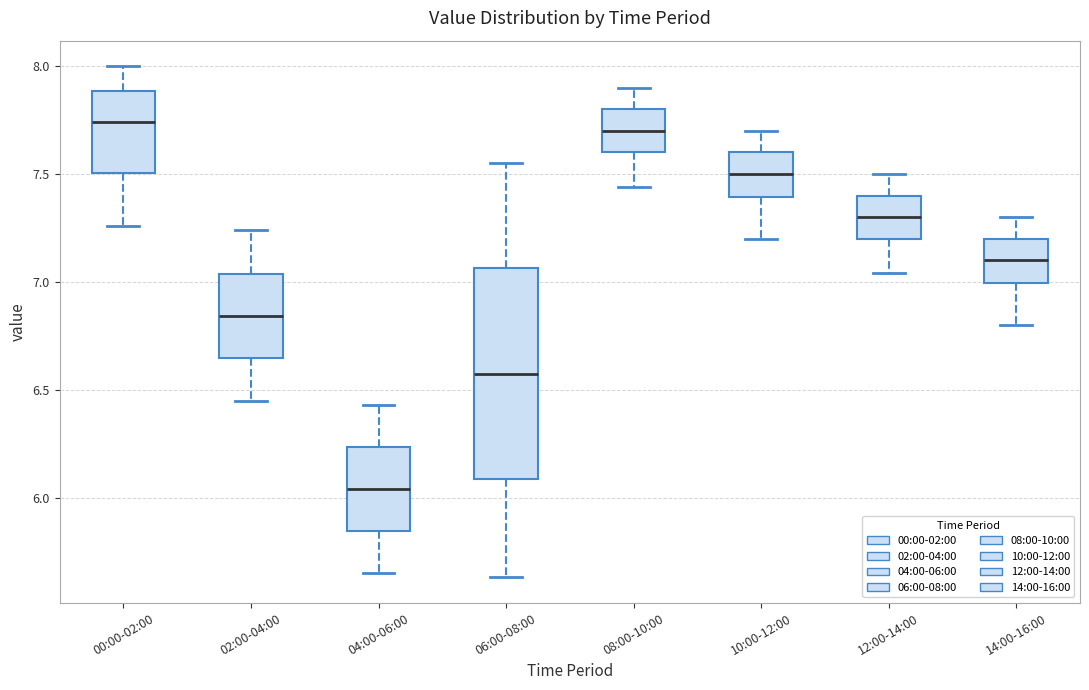

Reading left to right, read every box against the y-axis: the position of its median line, the range the box covers, and the ends of its whiskers. The values are not printed on the chart, so give them approximately, as read against the axis.

00:00-02:00: median 7.75, box 7.50 to 7.90, whiskers 7.25 to 8.00
02:00-04:00: median 6.85, box 6.65 to 7.05, whiskers 6.45 to 7.25
04:00-06:00: median 6.05, box 5.85 to 6.25, whiskers 5.65 to 6.45
06:00-08:00: median 6.60, box 6.10 to 7.05, whiskers 5.65 to 7.55
08:00-10:00: median 7.70, box 7.60 to 7.80, whiskers 7.45 to 7.90
10:00-12:00: median 7.50, box 7.40 to 7.60, whiskers 7.20 to 7.70
12:00-14:00: median 7.30, box 7.20 to 7.40, whiskers 7.05 to 7.50
14:00-16:00: median 7.10, box 7.00 to 7.20, whiskers 6.80 to 7.30